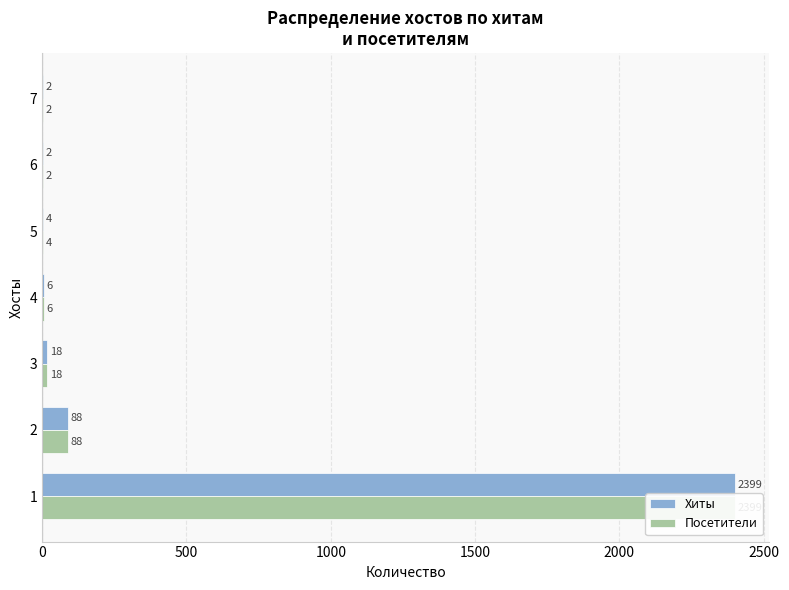

How many bars are there in each group?

2